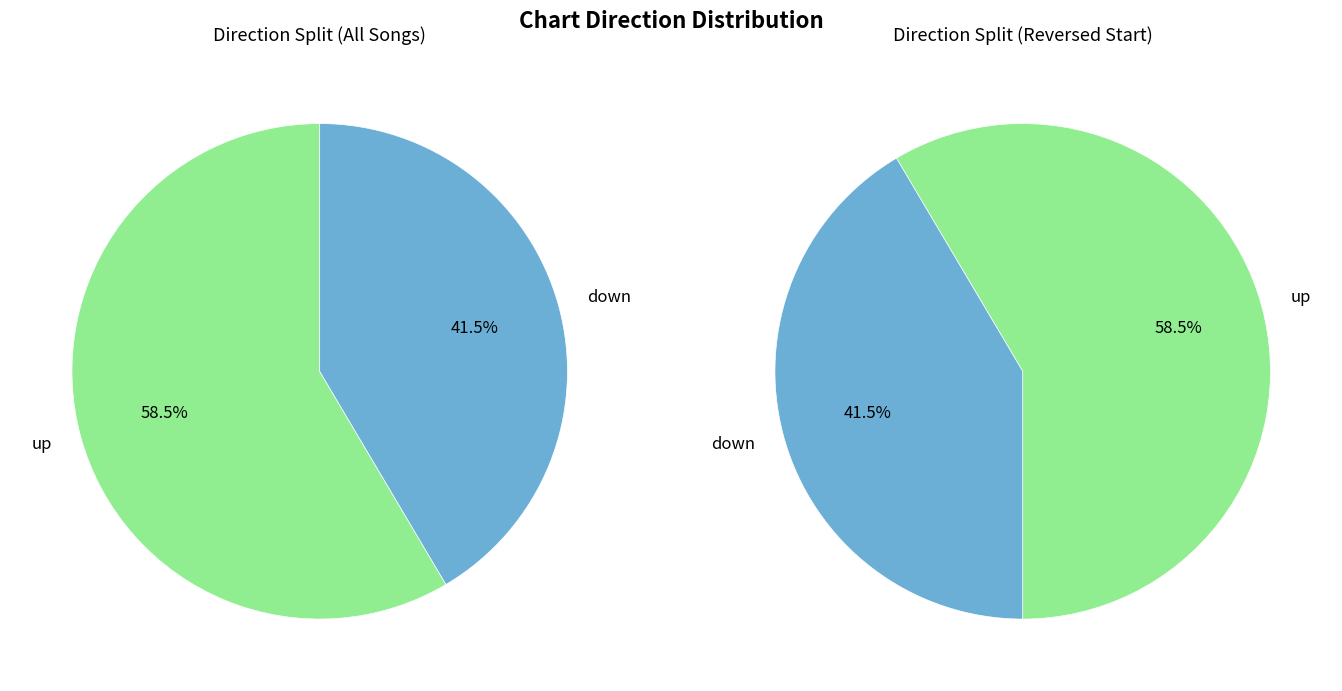

To the nearest percent, what percentage of the pie is up?

59%